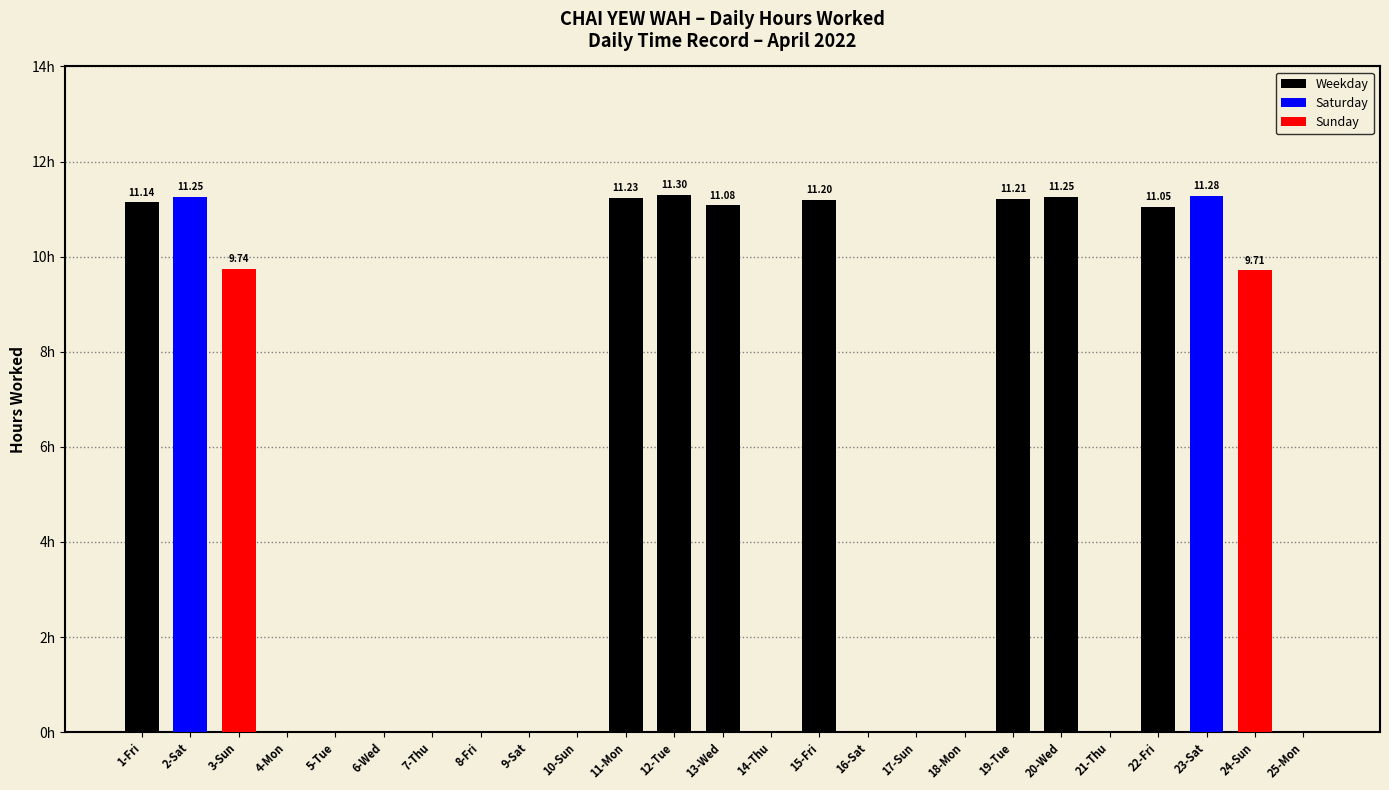

Are the bars horizontal?

No